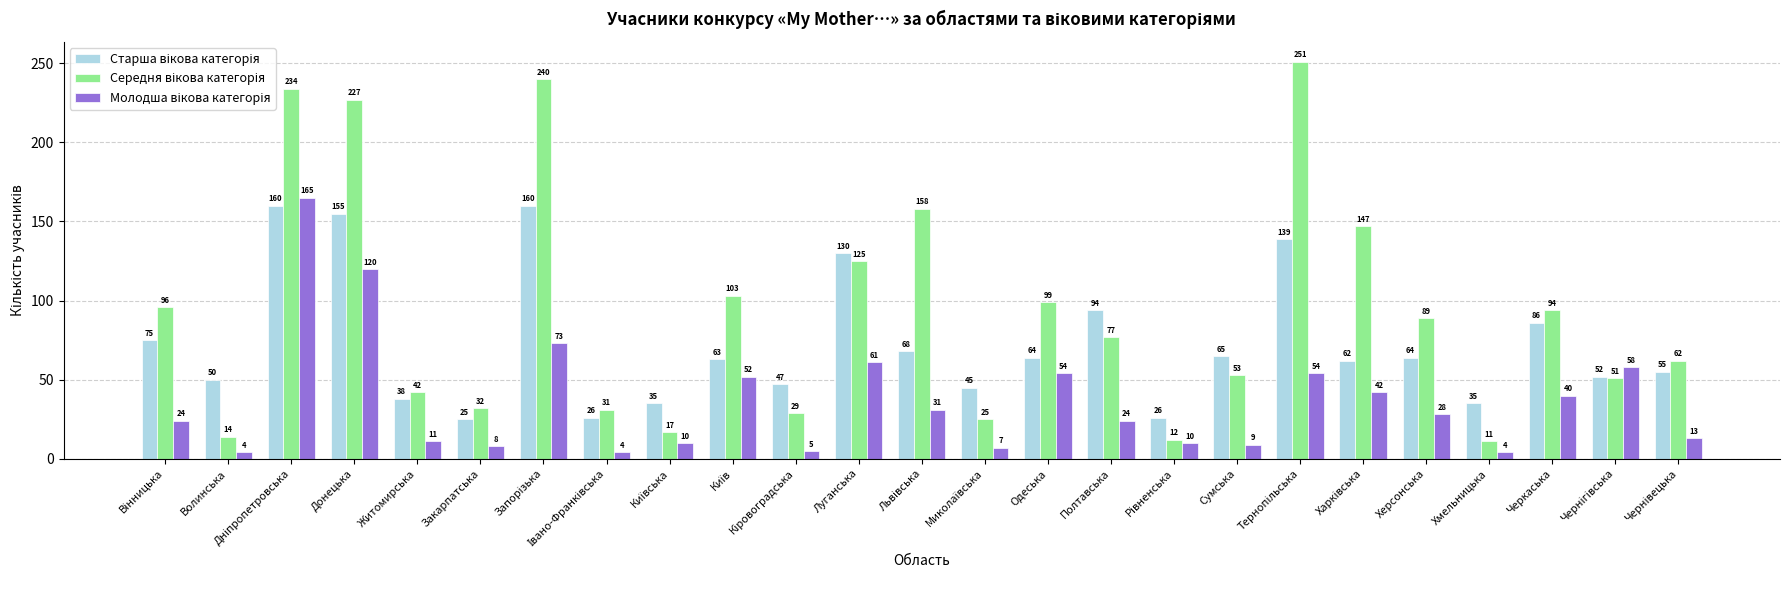

What is the minimum value shown in the chart?

4